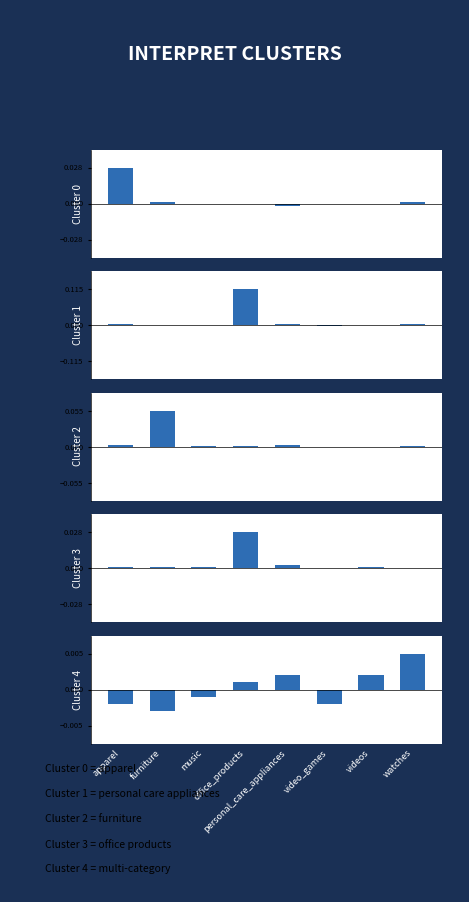

At music, list the series in order from smallest to largest.

Cluster 4, Cluster 0, Cluster 1, Cluster 2, Cluster 3